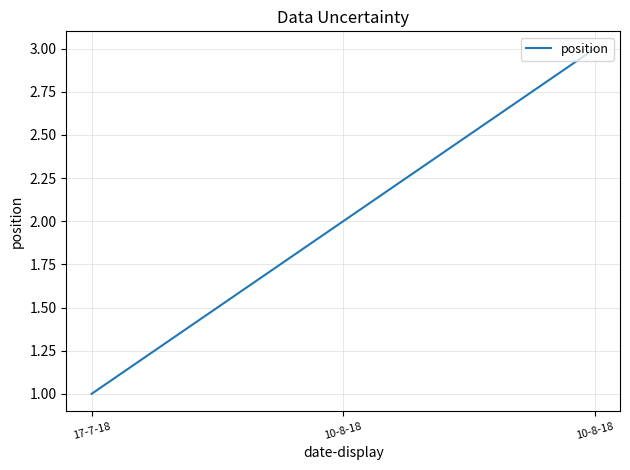

Between 10-8-18 and 17-7-18, which is larger?

10-8-18